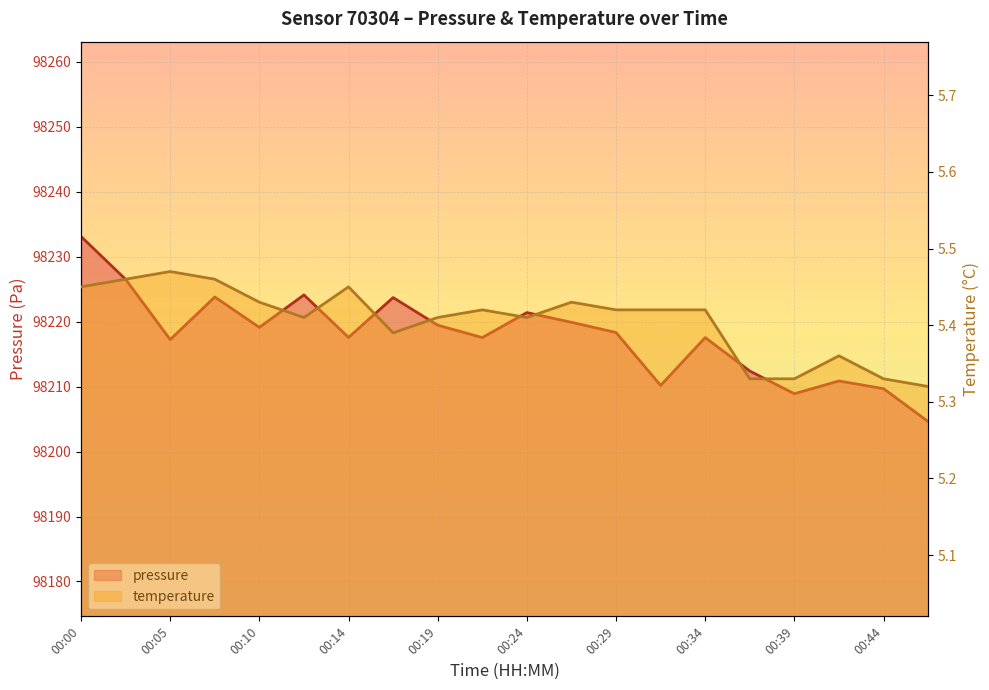

What is the difference between the second highest and minimum values in the temperature series?

0.1